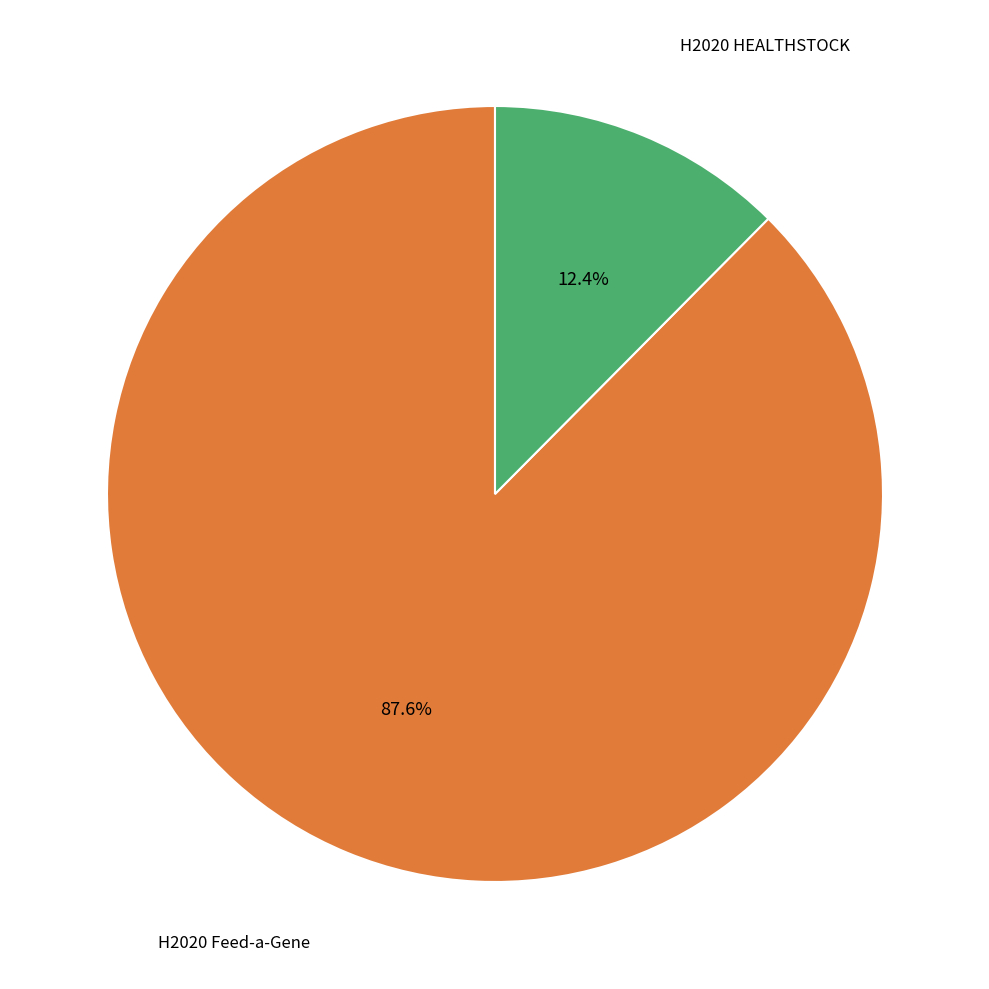

Is there any slice that represents more than half of the pie?

Yes